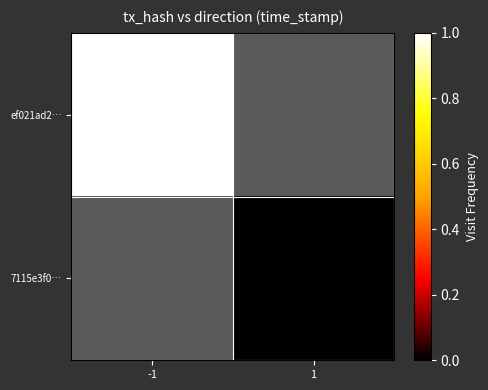

Rank the categories by 7115e3f0… value from highest to lowest.

-1, 1